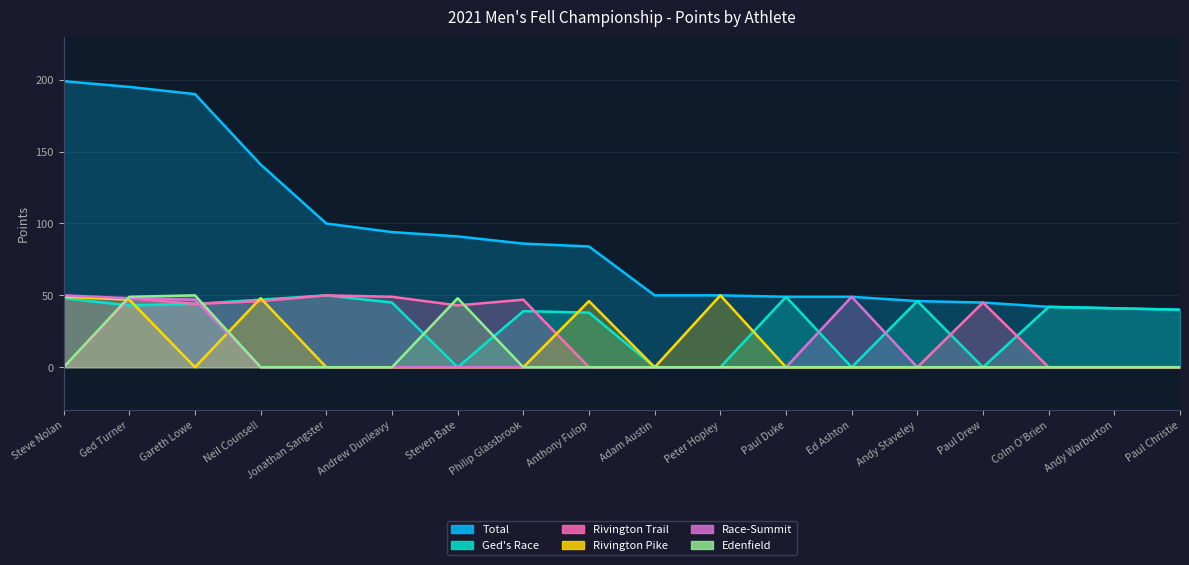

What is the label of the 12th point from the right?

Steven Bate